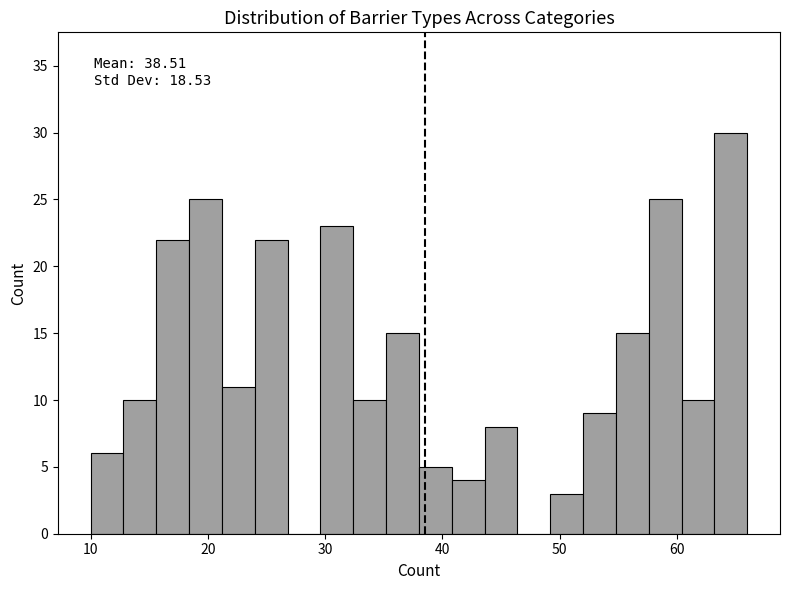

Around what value on the x-axis is the tallest bar? Give the approximate position of its centre, as read against the axis.

65